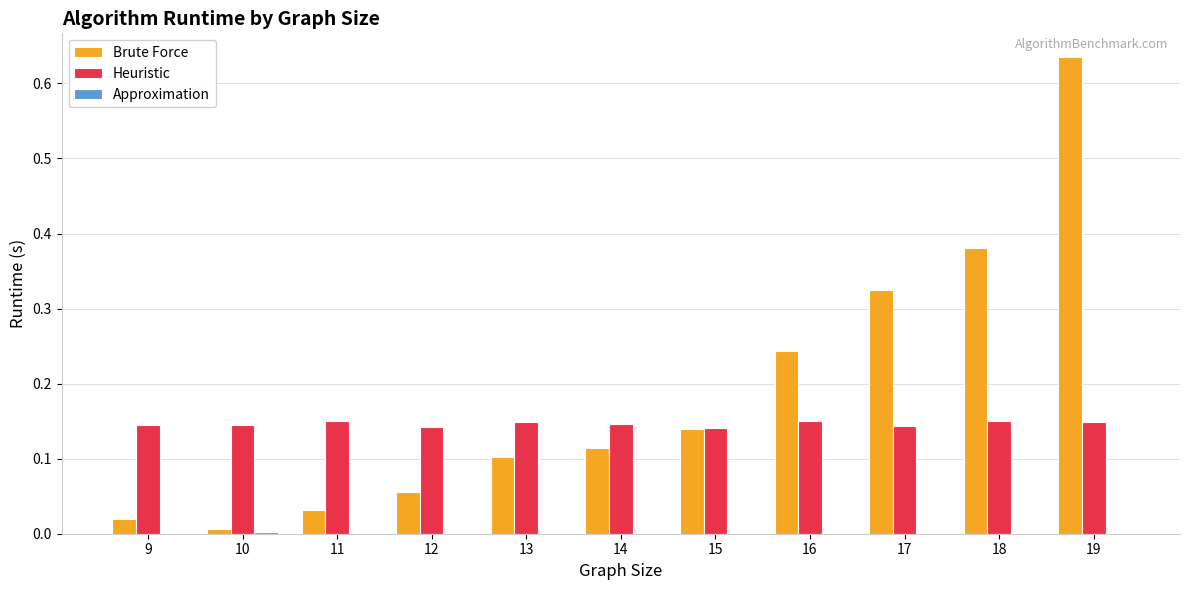

Which series has the largest range (max minus min)?

Brute Force